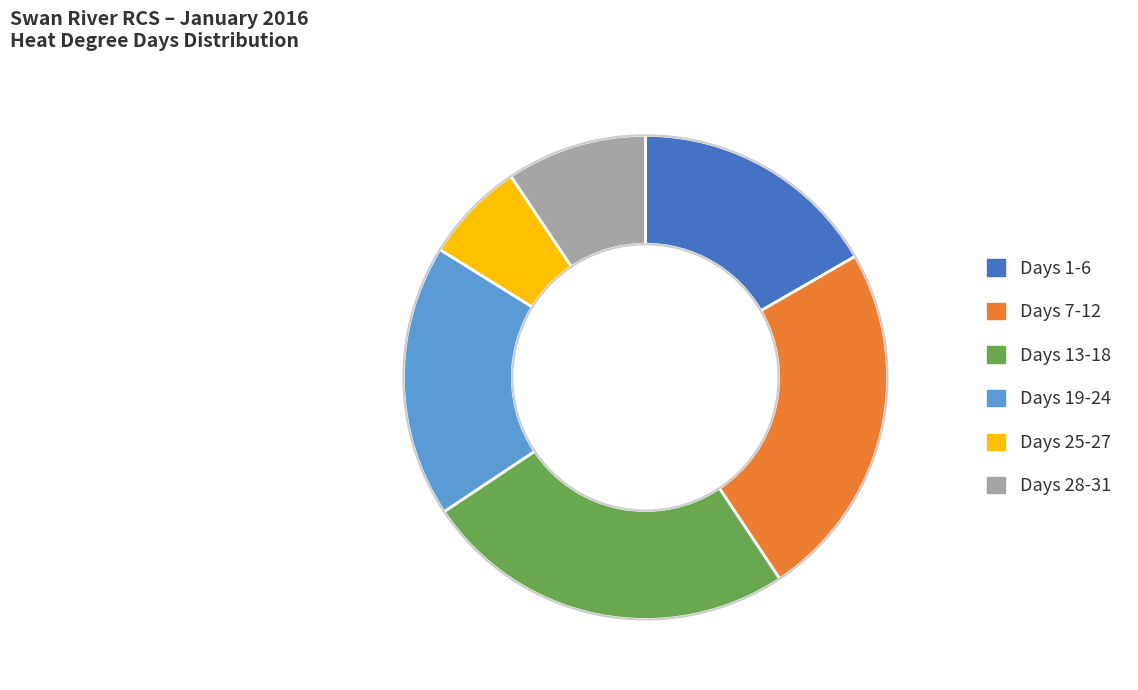

Which category has the biggest portion of the pie?

Days 13-18